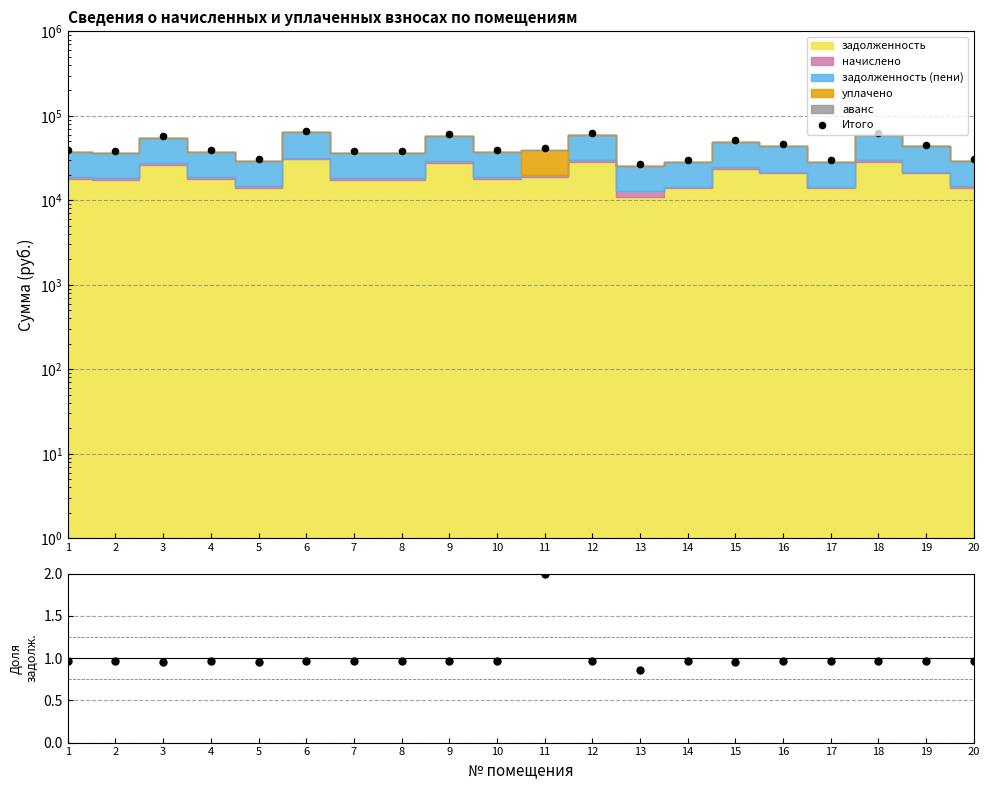

Which series contains the highest Y value?

Итого